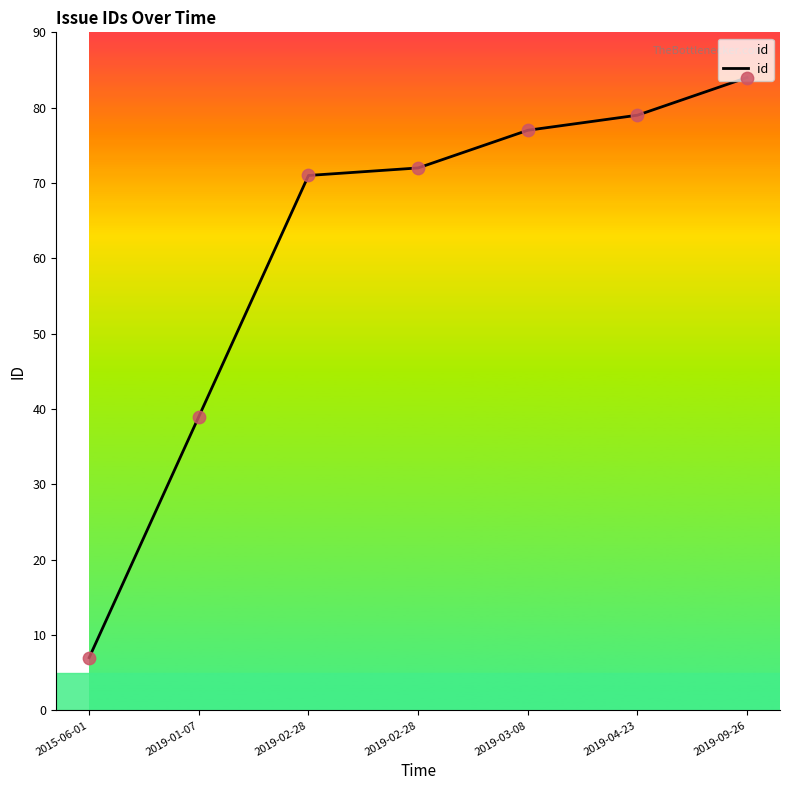

What is the change in value from 2015-06-01 to 2019-03-08?

+70